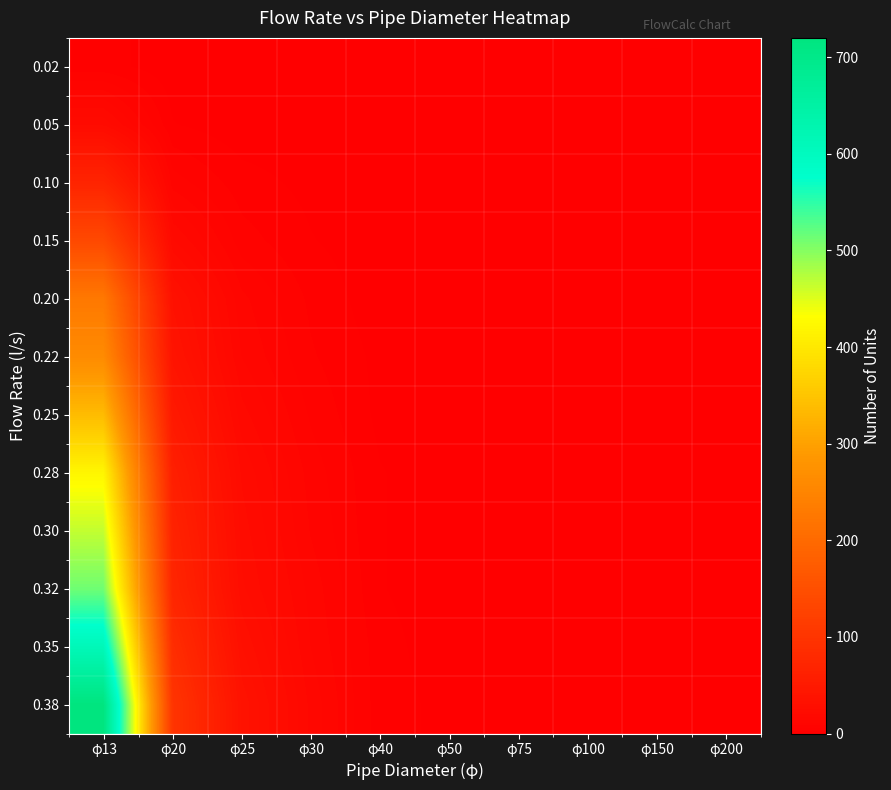

Which series has the largest range (max minus min)?

0.38